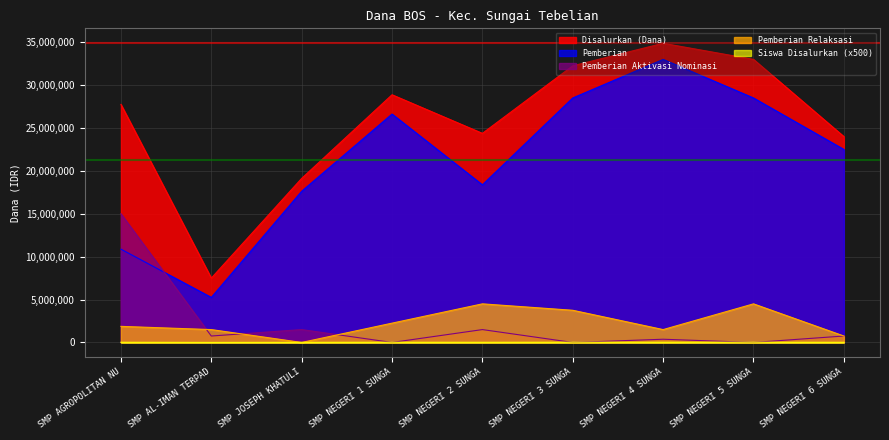

Where is Disalurkan (Dana) nearest to the value 21187500?

SMP JOSEPH KHATULI